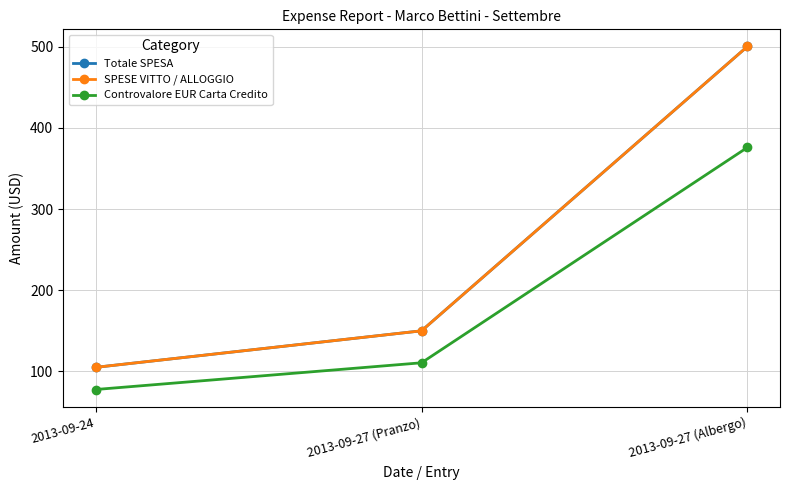

What is the label of the 1st point from the left?

2013-09-24